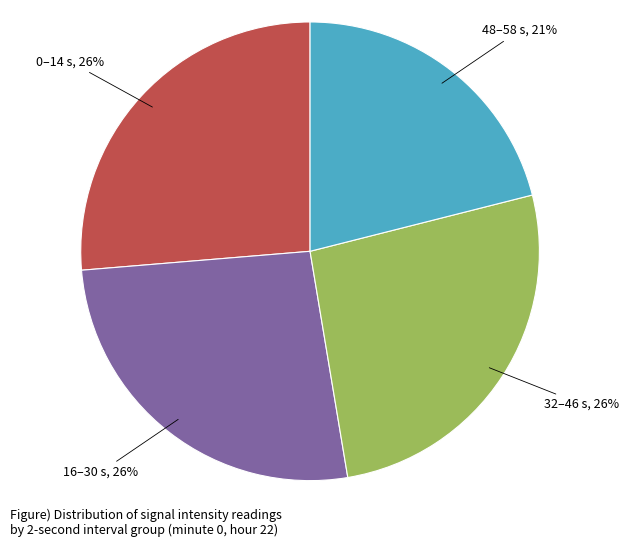

To the nearest percent, what is the average slice percentage?

25%